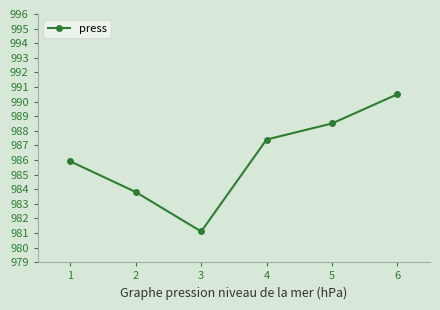

What is the difference between the values at 5 and 2?

4.7